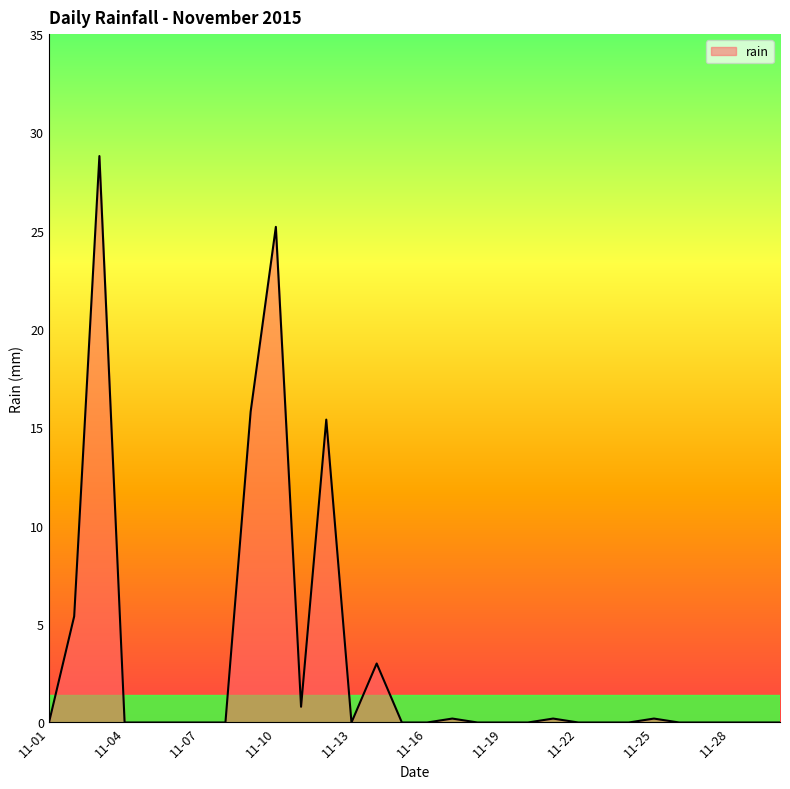

What is the maximum value shown in the chart?

28.8